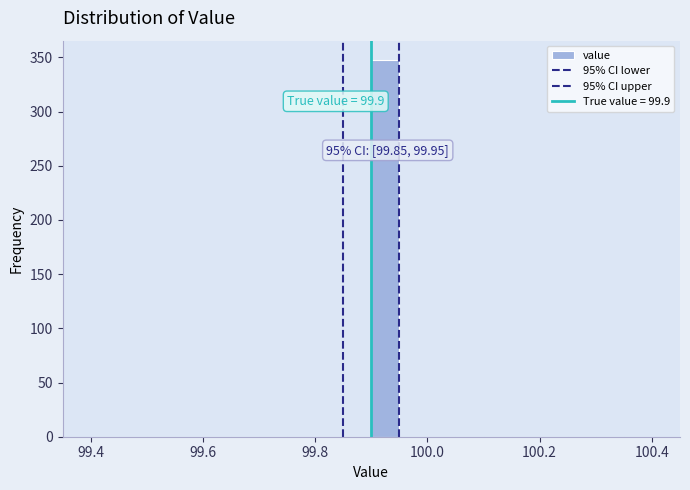

Read against the x-axis, roughly where is the centre of the tallest bar?

99.92